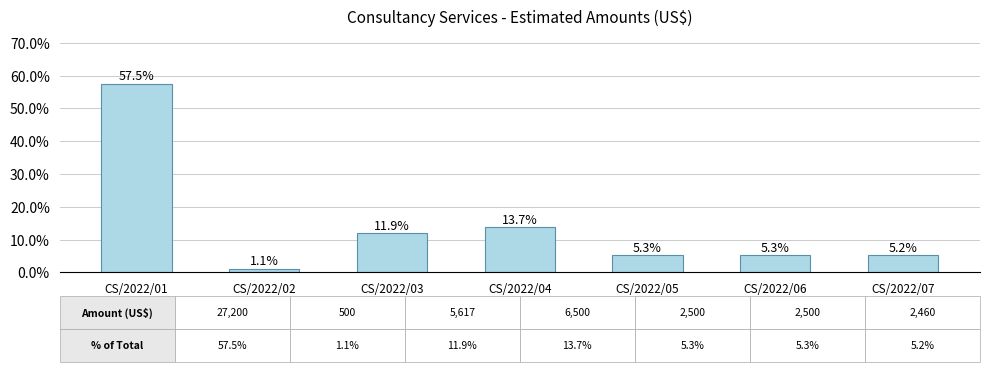

What is the value of the 6th bar from the left?

5.3